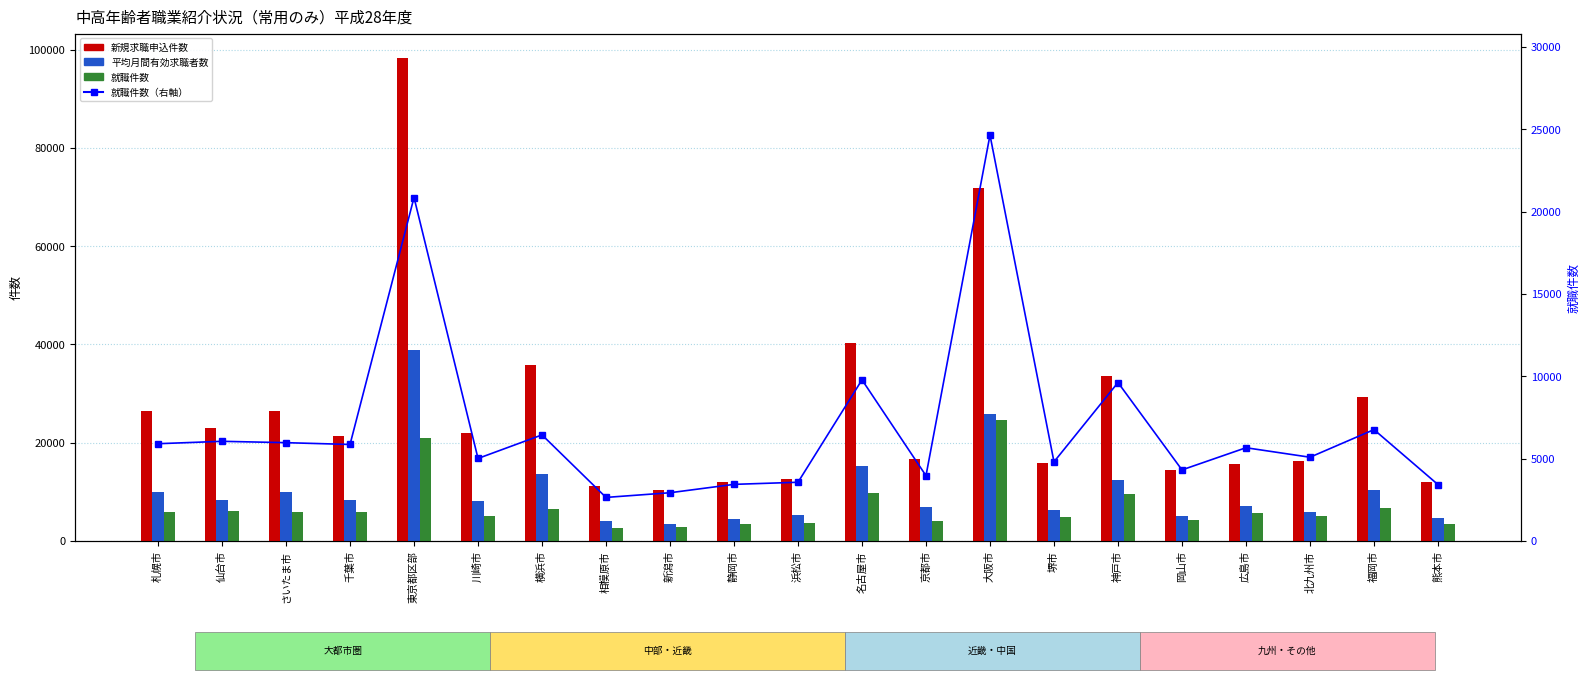

At which label is 平均月間有効求職者数 closest to 21162?

大阪市